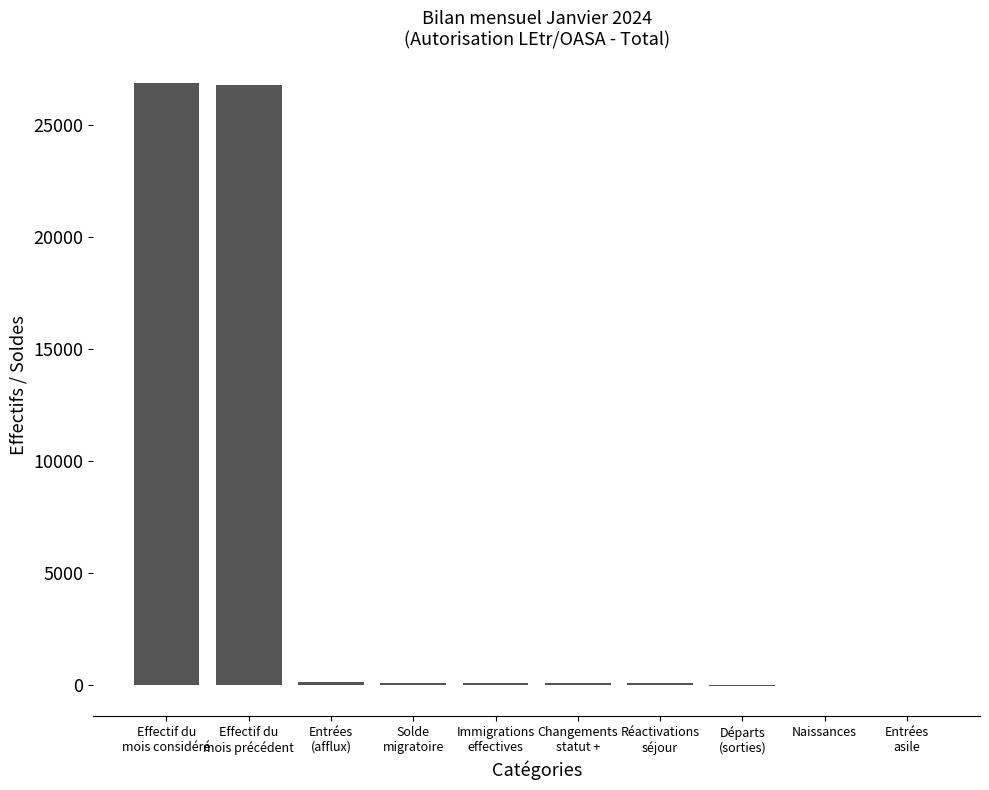

What is the sum of all values?

54145